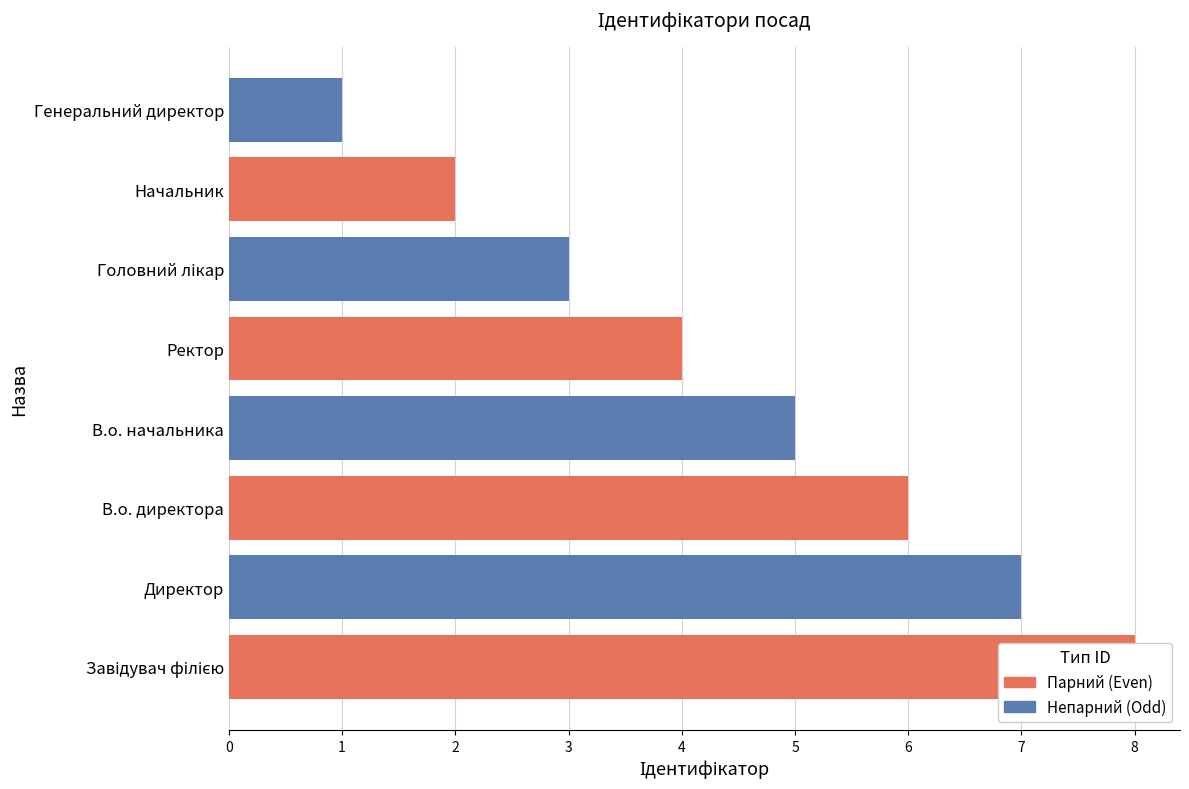

What is the difference between the second highest and minimum values in the Парний (Even) series?

4